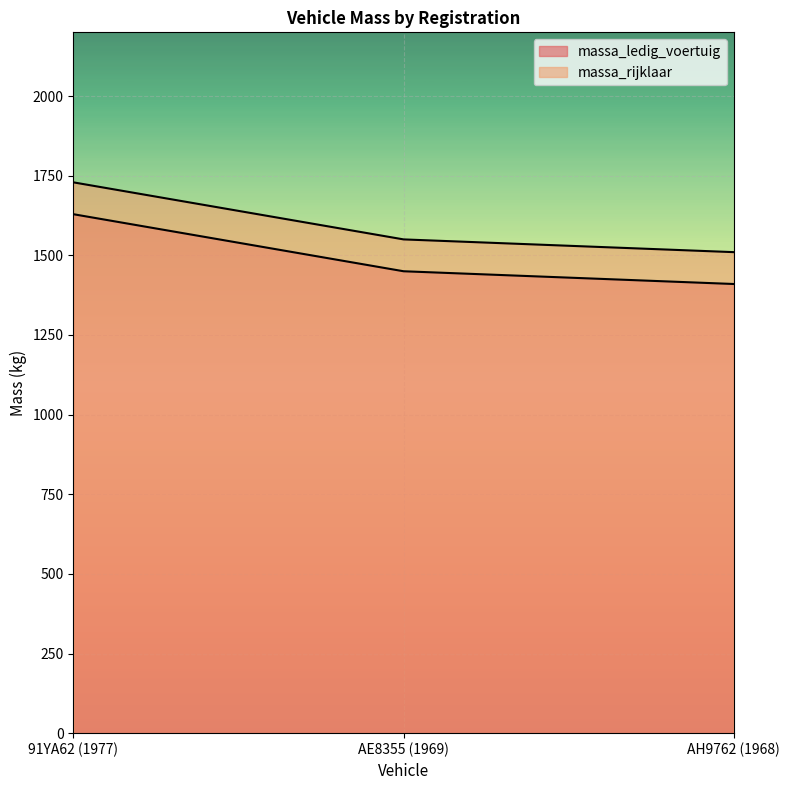

Does the chart display data point markers on the line(s)?

No